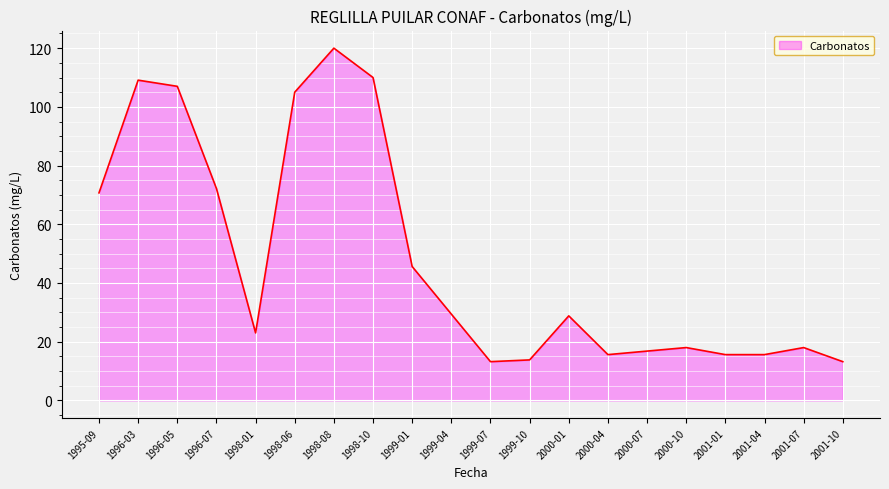

Reading right to left, list all the values displayed in this chart.

13.2	18.0	15.6	15.6	18.0	16.8	15.6	28.8	13.8	13.2	29.4	45.6	110.0	120.0	105.0	23.0	72.2	107.0	109.1	70.7